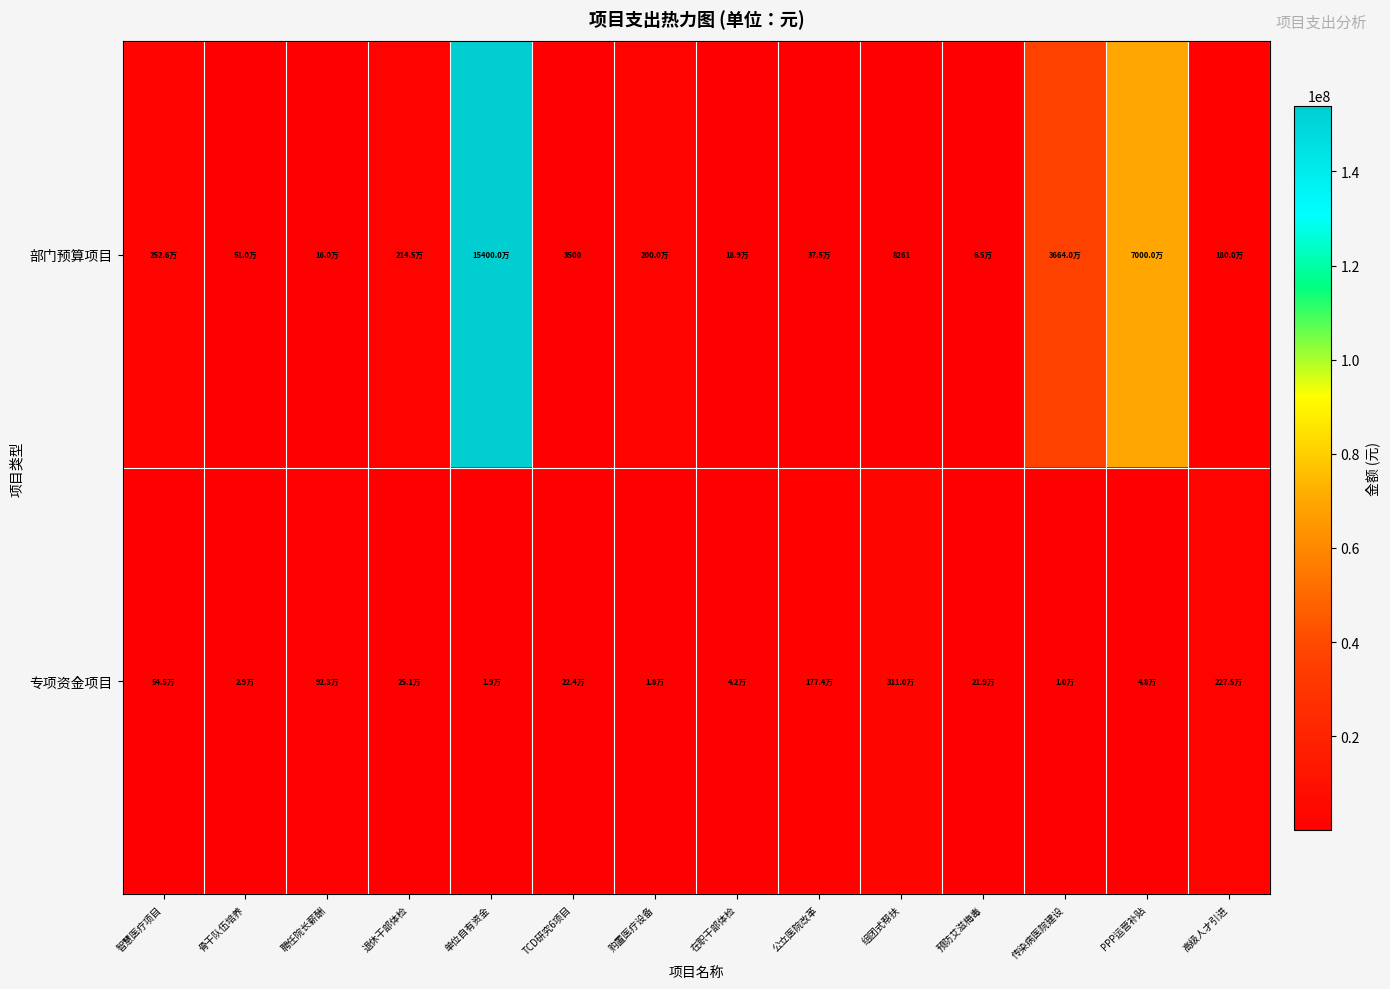

Which category has the highest value in the 部门预算项目 series?

单位自有资金